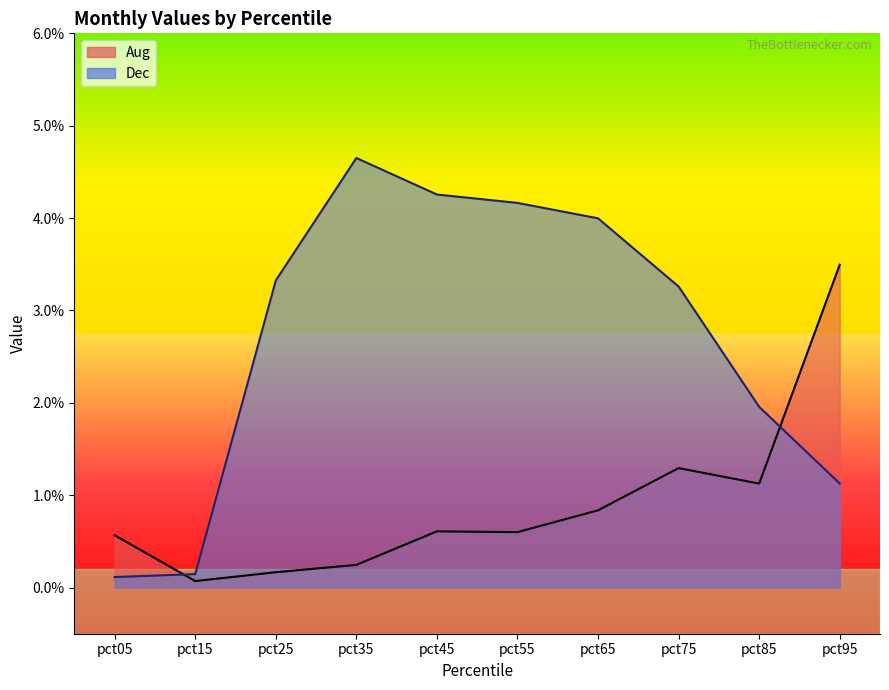

After their last crossing, which series has the higher values: Dec or Aug?

Aug